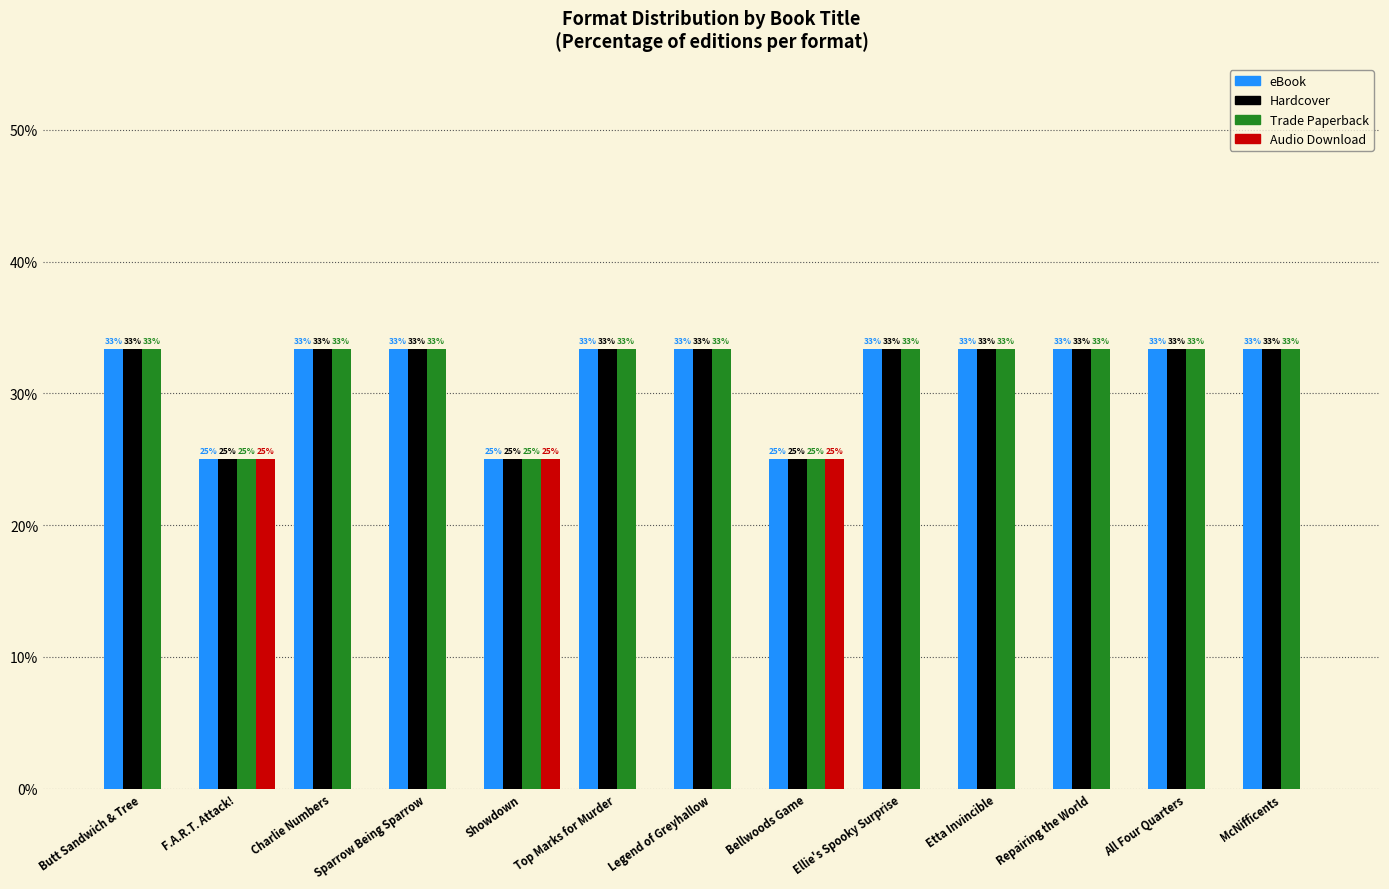

What are all the series names shown in the legend?

eBook, Hardcover, Trade Paperback, Audio Download